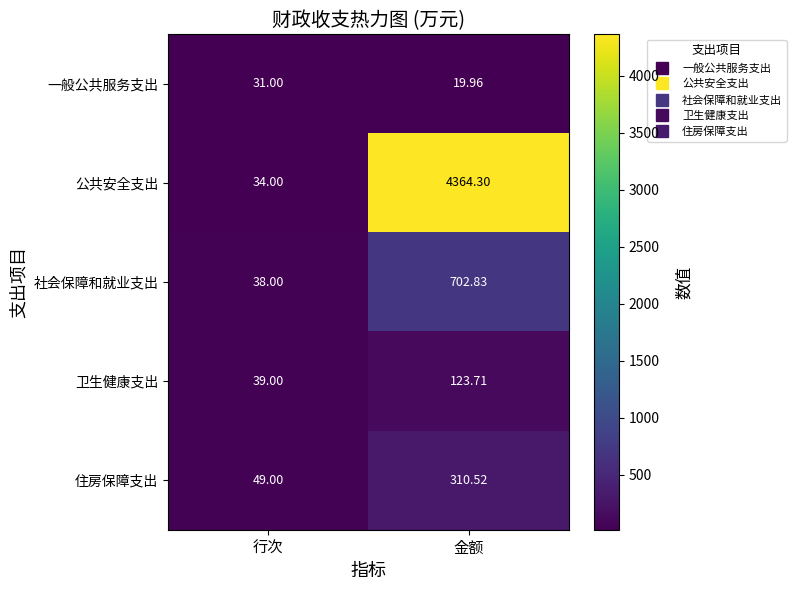

Which series has the largest range (max minus min)?

公共安全支出